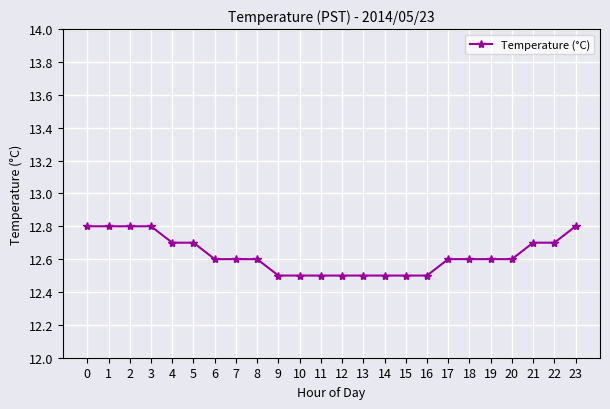

What is the difference between the values at 4 and 20?

0.1